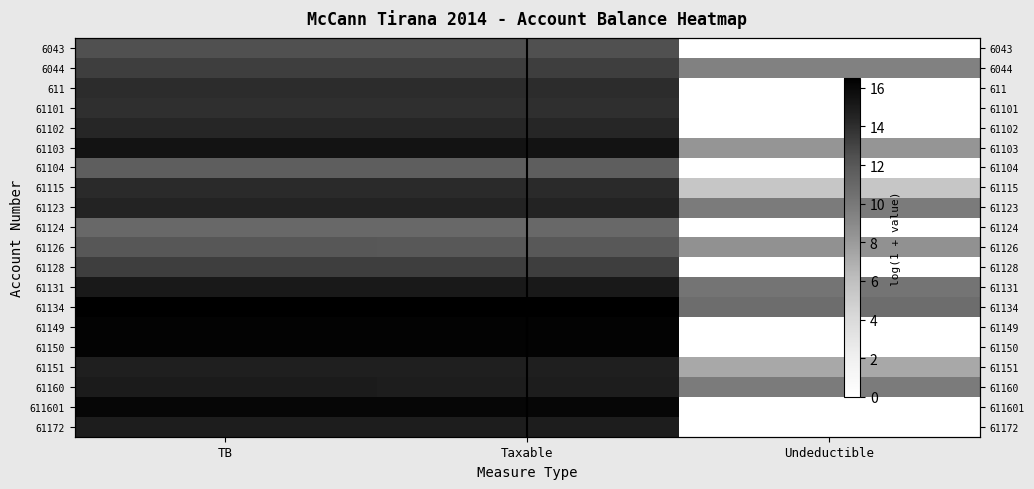

How many values in 61150 are above zero?

2